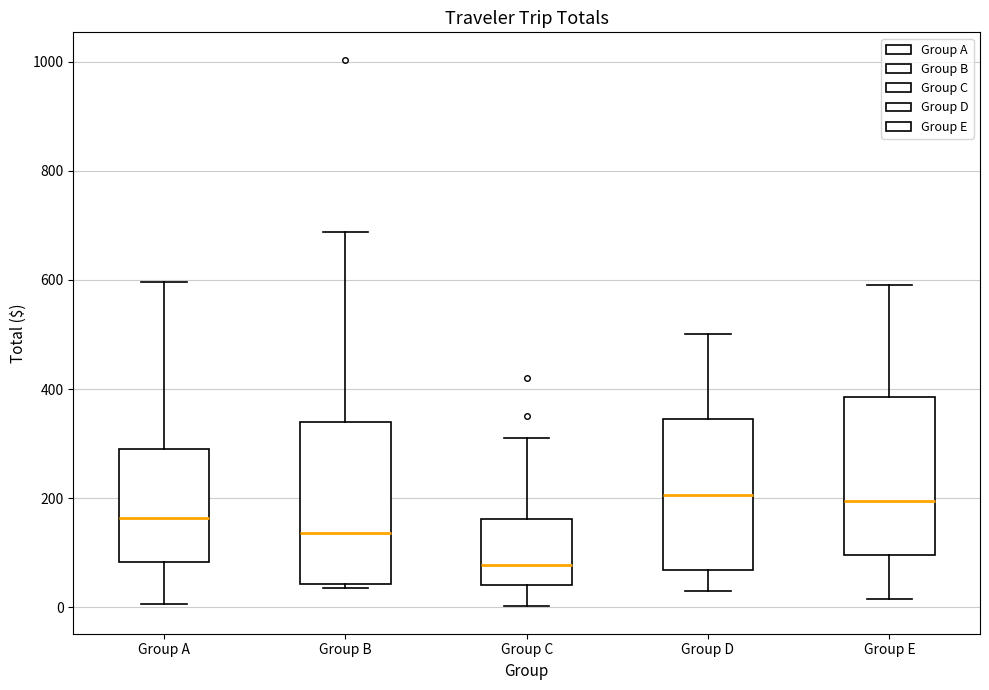

Where does the lower whisker of the box for Group D end on the y-axis? The values are not printed on the chart, so give them approximately, as read against the axis.

40